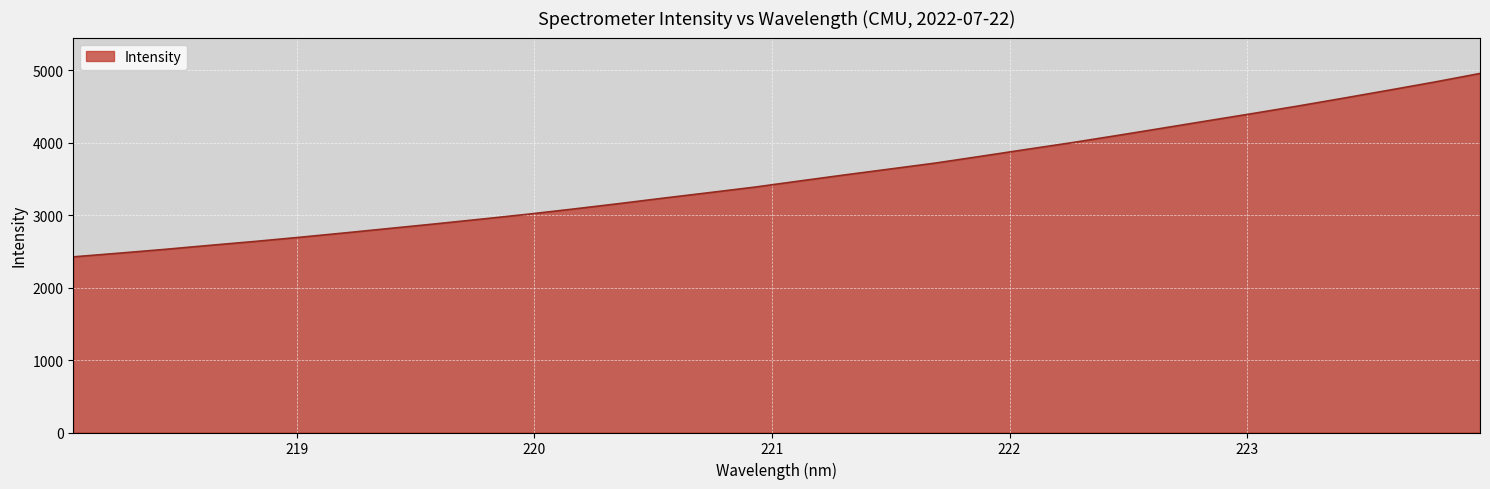

What is the smallest value displayed?

2425.7